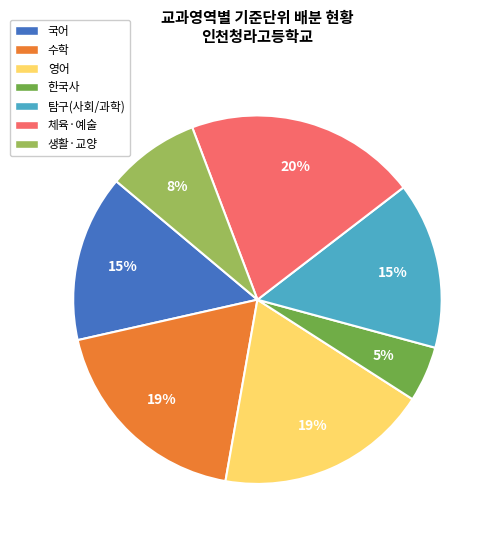

What is the smallest slice in the pie chart?

한국사